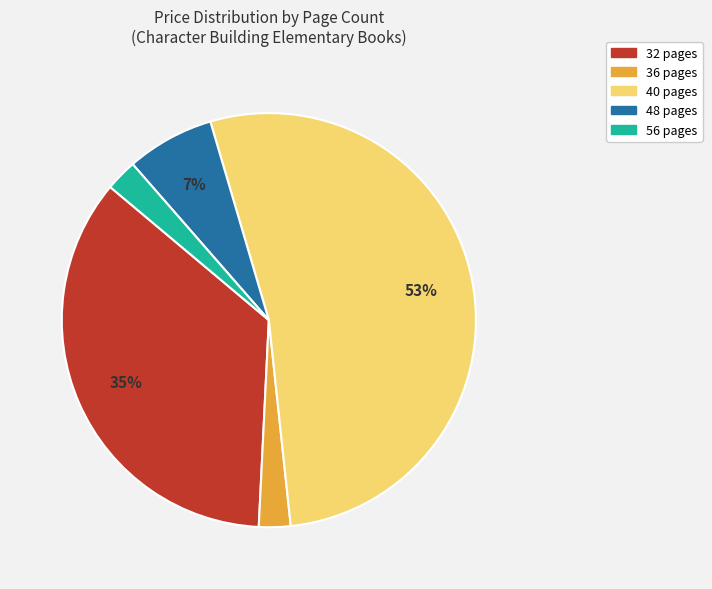

Is there a majority slice in this chart?

Yes